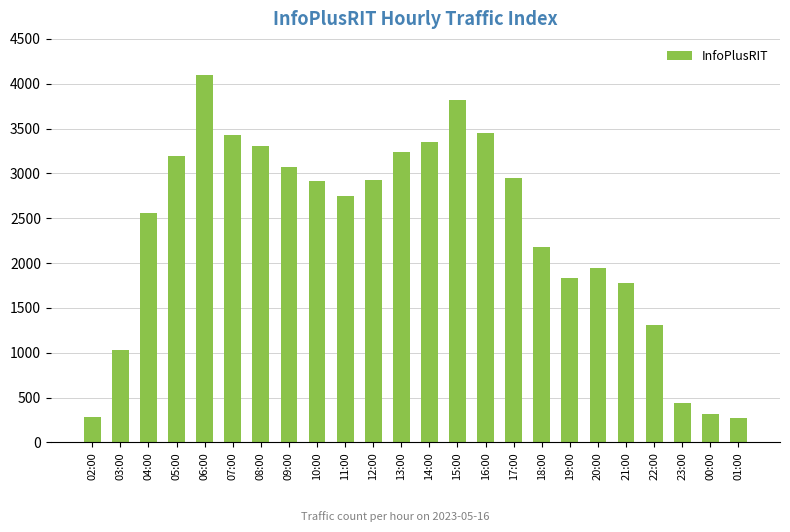

Between 19:00 and 16:00, which is larger?

16:00